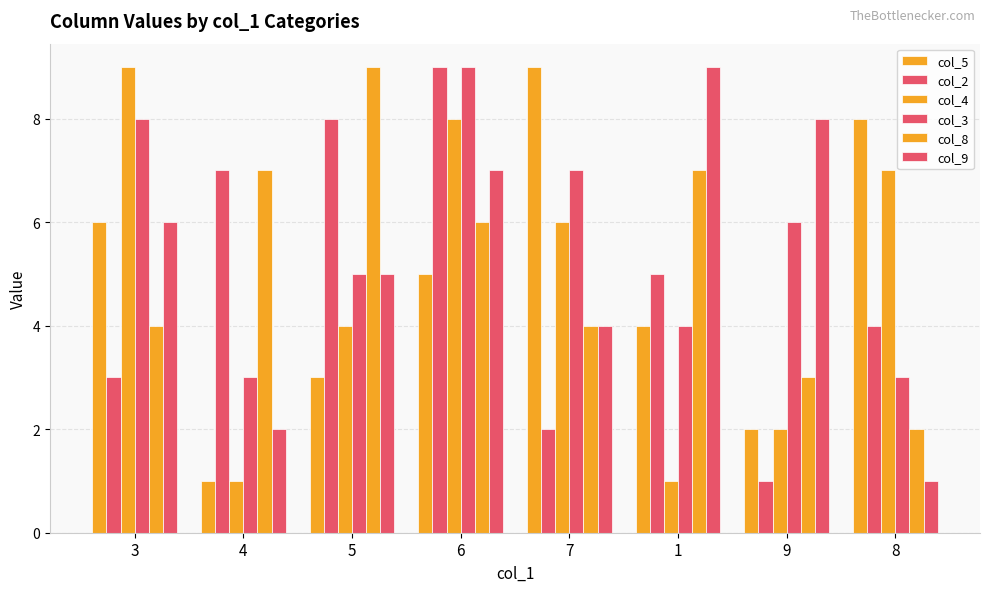

What is the sum of all col_2 values?

39